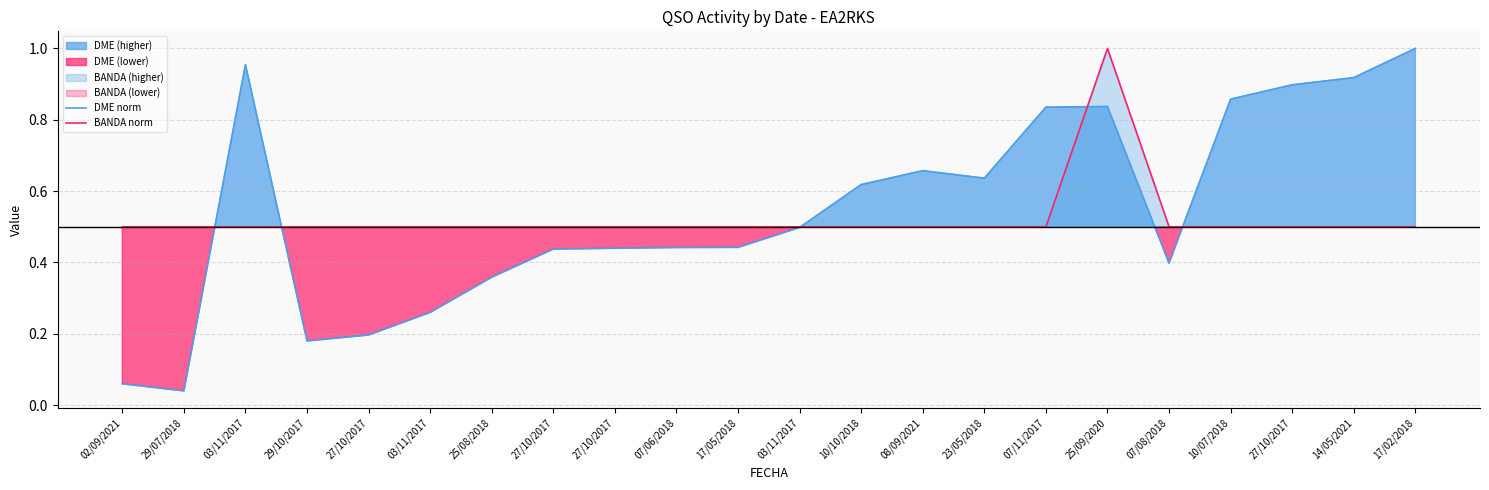

At which category does the chart reach its minimum across all series?

29/07/2018